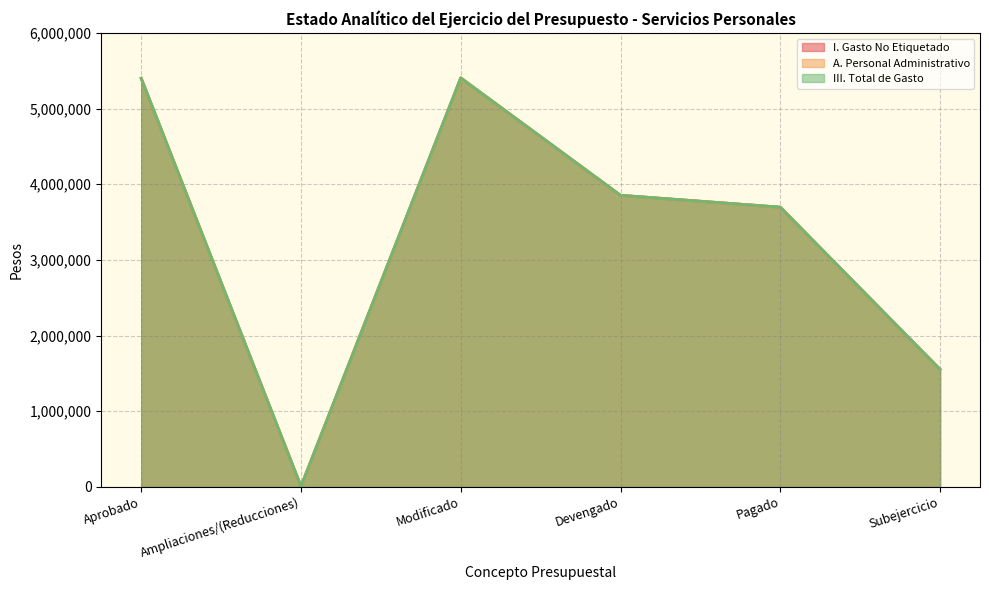

At how many categories does at least one series exceed 2996239?

4